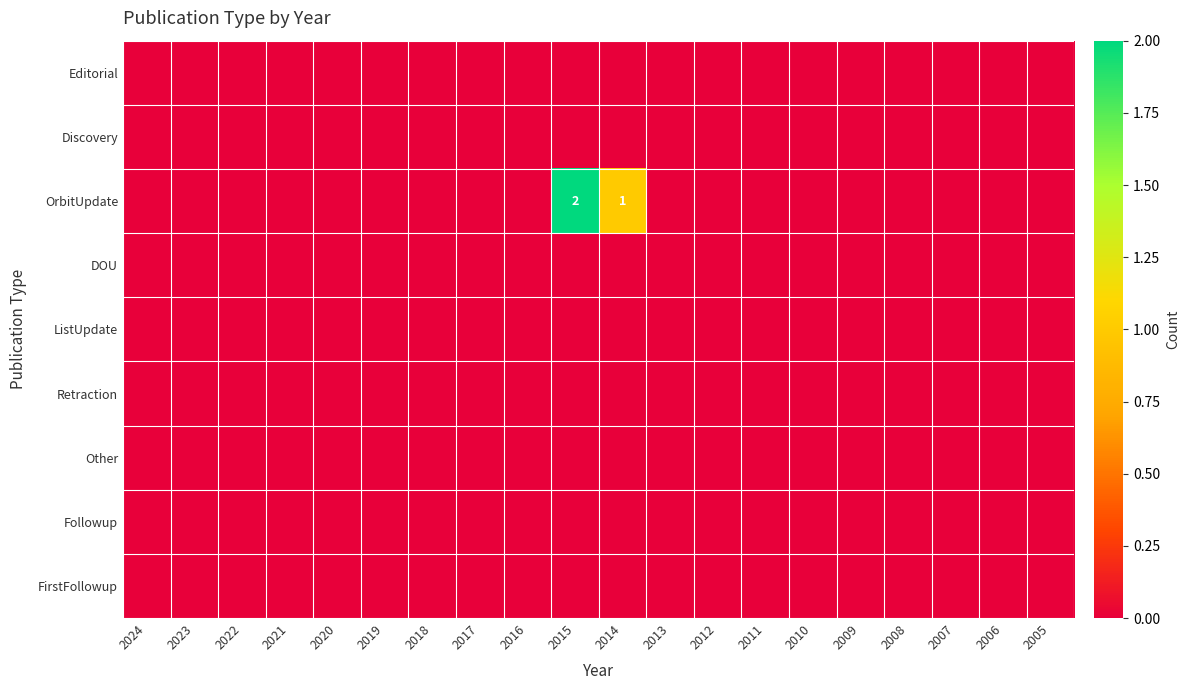

At which category does the chart reach its minimum across all series?

2024